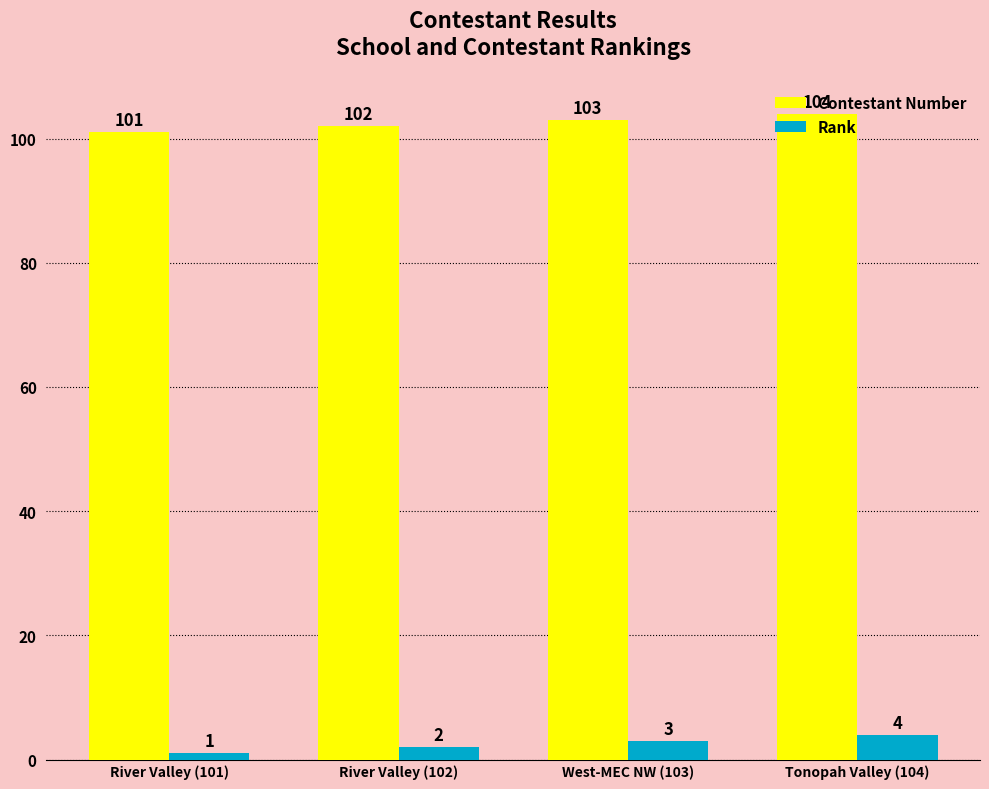

What is the sum of the Rank values at River Valley (102) and Tonopah Valley (104)?

6